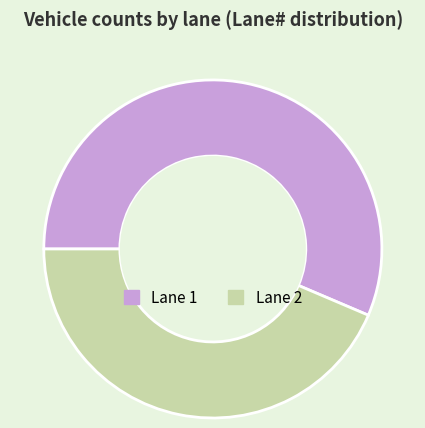

How many segments does this pie chart have?

2